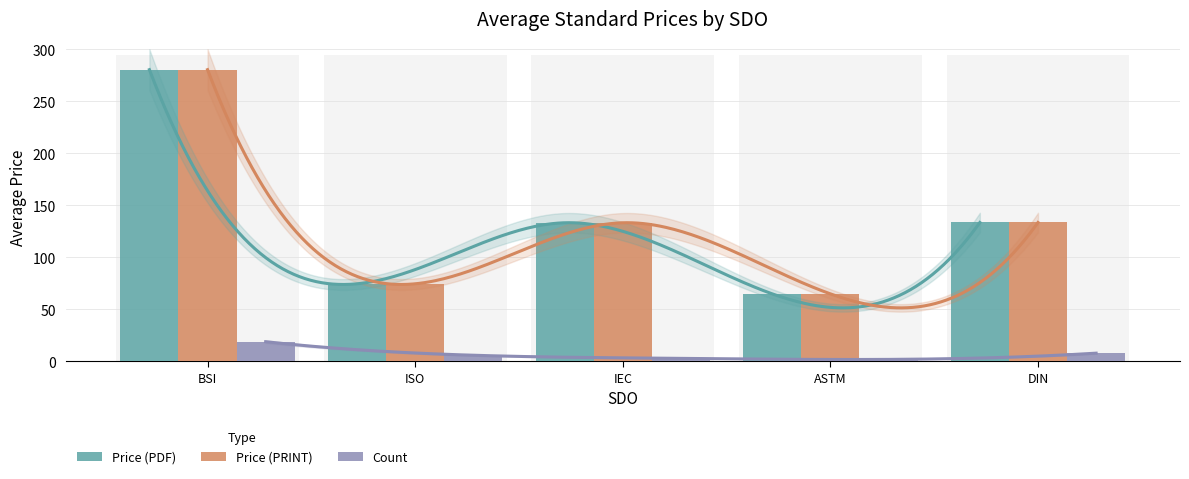

Reading left to right, transcribe all the data shown in this chart.

Price (PDF): BSI=280.5	ISO=74.7	IEC=133.3	ASTM=65.0	DIN=133.6
Price (PRINT): BSI=280.5	ISO=74.7	IEC=133.3	ASTM=65.0	DIN=133.6
Count: BSI=19.0	ISO=6.0	IEC=3.0	ASTM=2.0	DIN=8.0